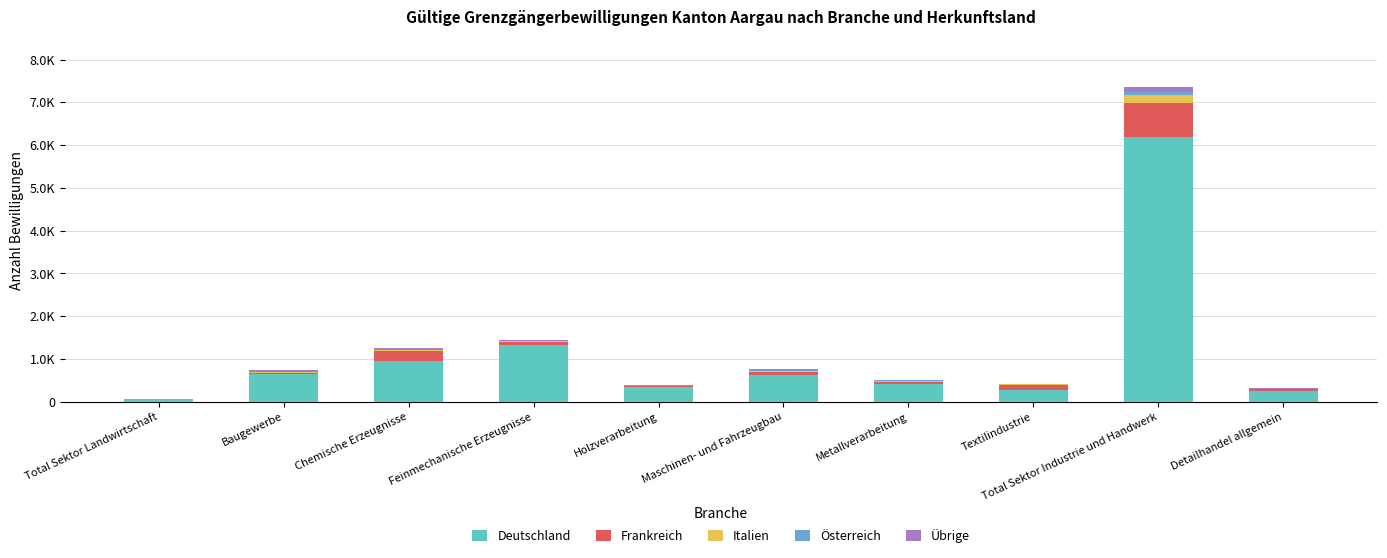

Does the chart contain stacked bars?

Yes